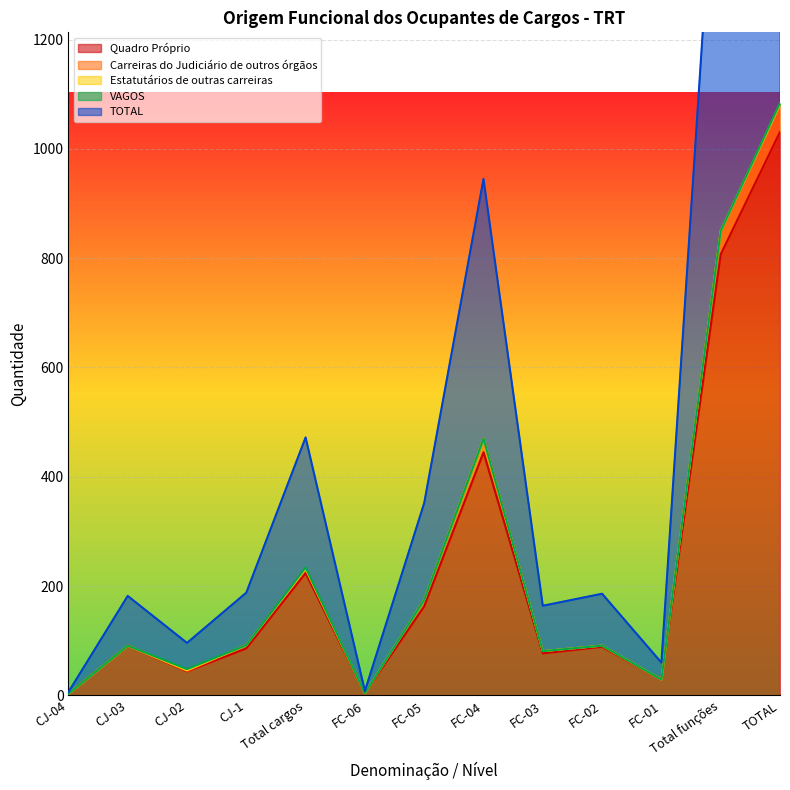

At how many categories does at least one series exceed 959?

2